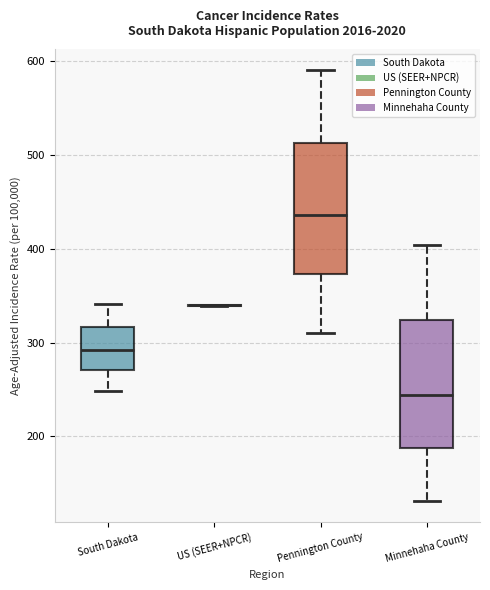

Where does the upper whisker of the box for South Dakota end on the y-axis? The values are not printed on the chart, so give them approximately, as read against the axis.

340